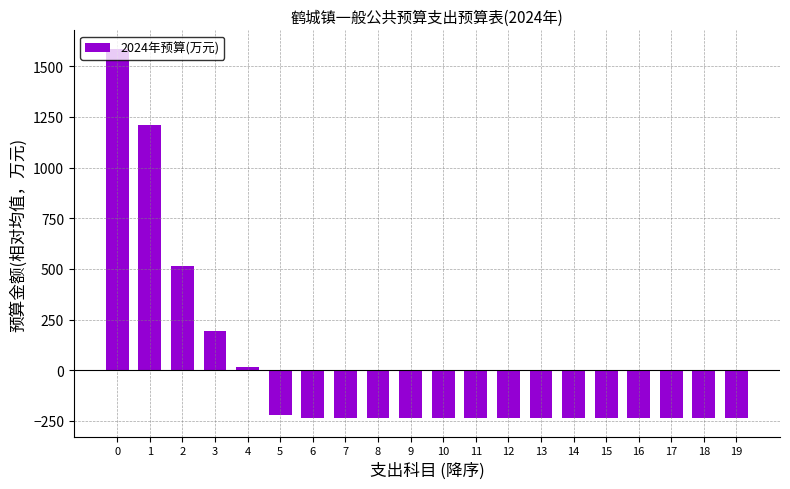

What is the value of the 13th bar from the left?

-235.9